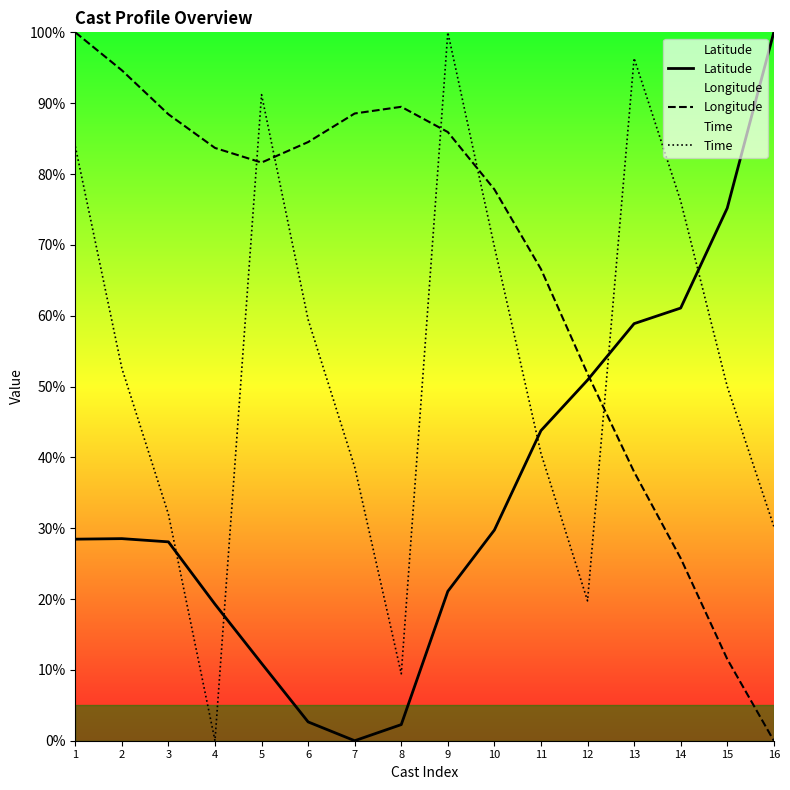

How many interior local valleys does the Longitude series have?

1